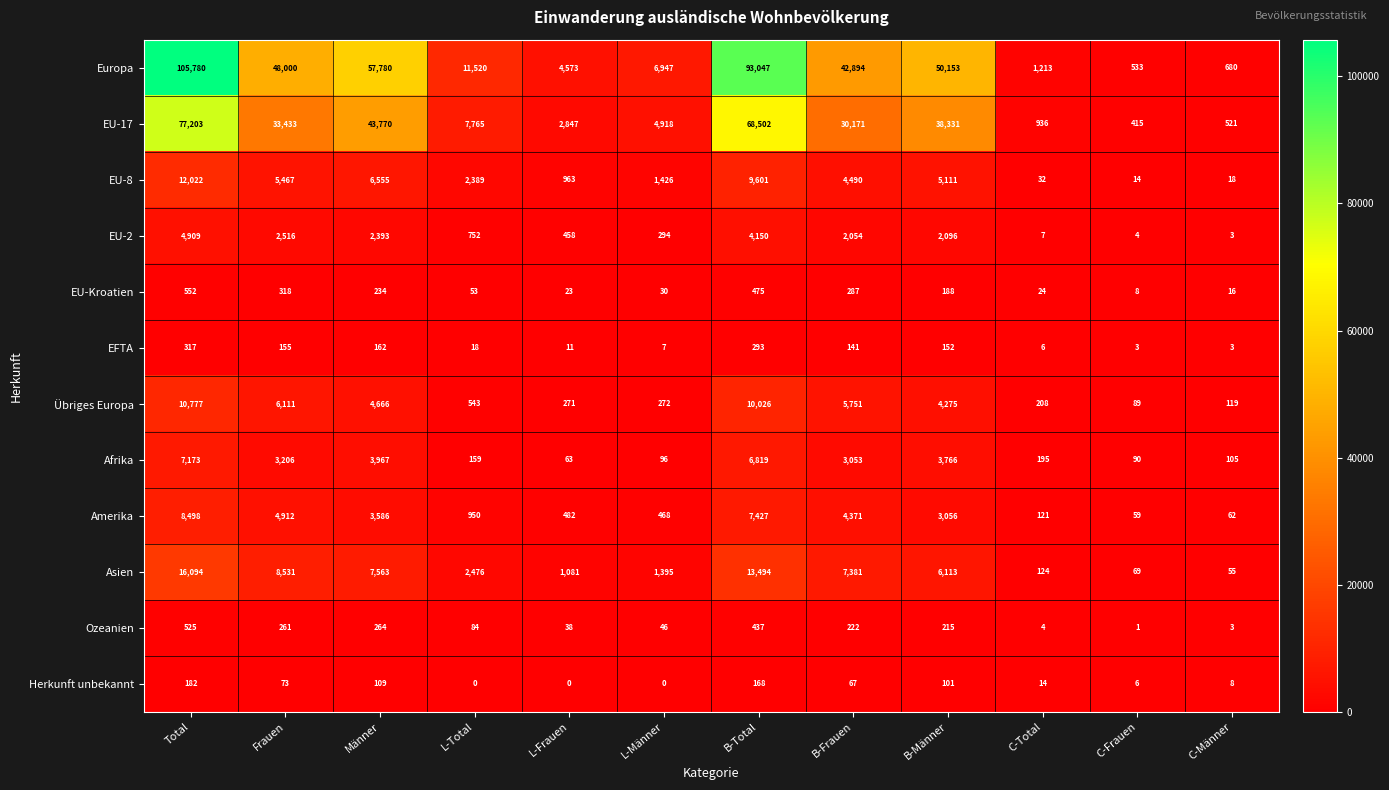

How many data points in EU-2 are less than 2054?

6